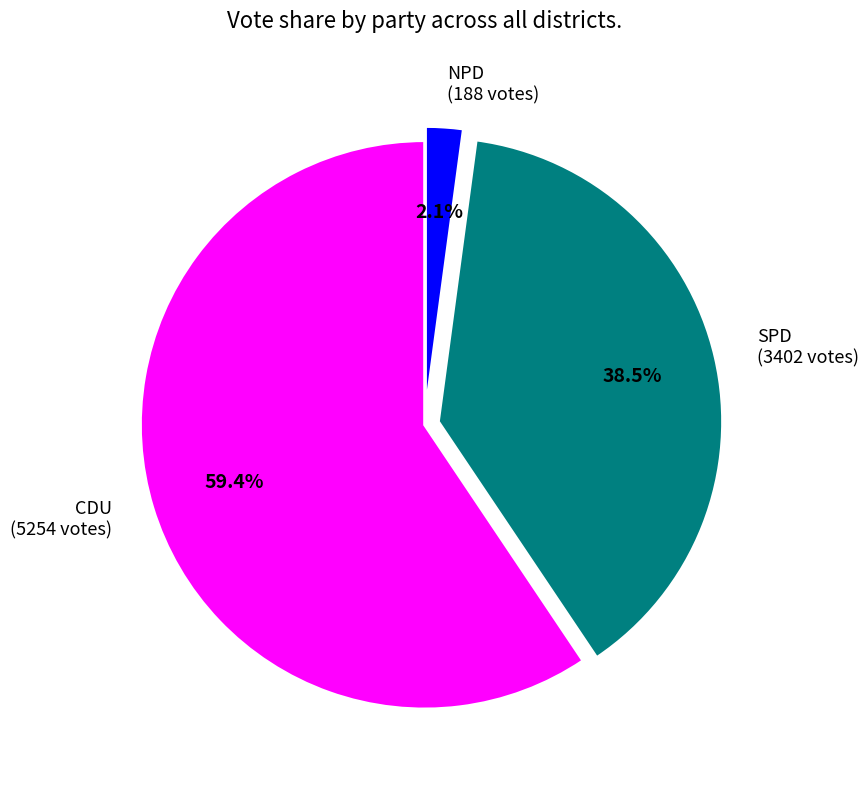

Is NPD (188 votes) the majority of the pie?

No